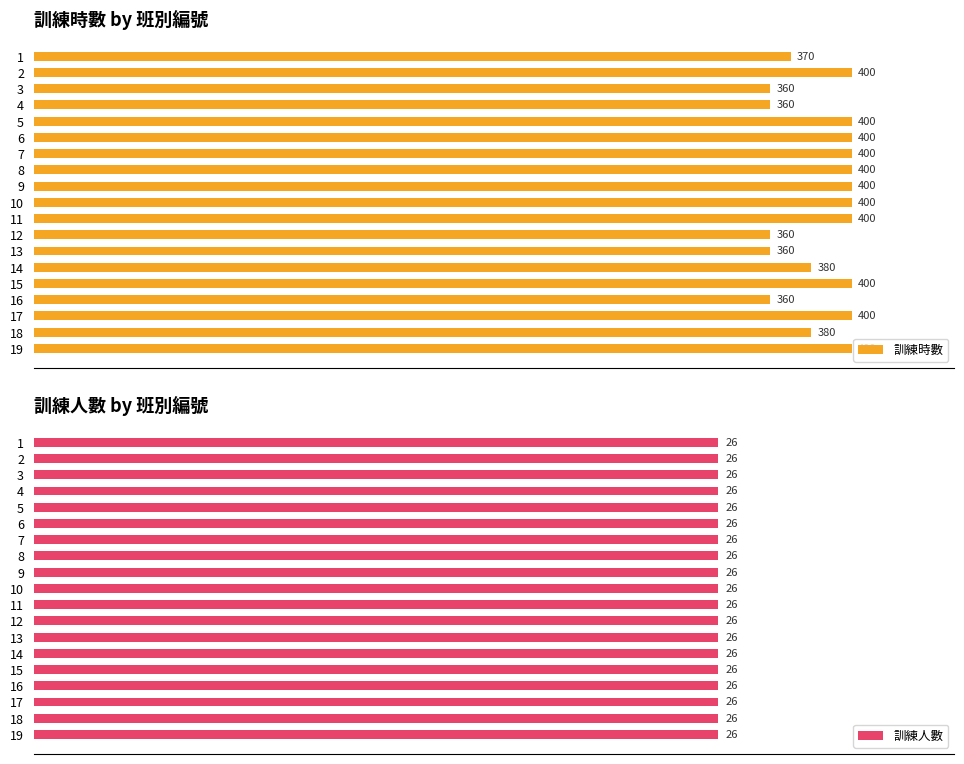

Which series changed the most between 150 and 350?

訓練時數